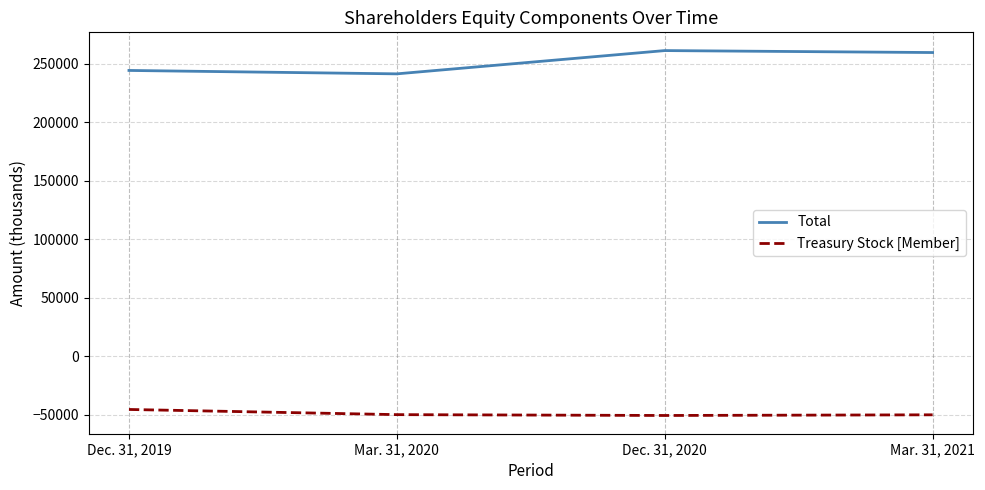

The Total series shows 375060 at Dec. 31, 2020. True or false?

False